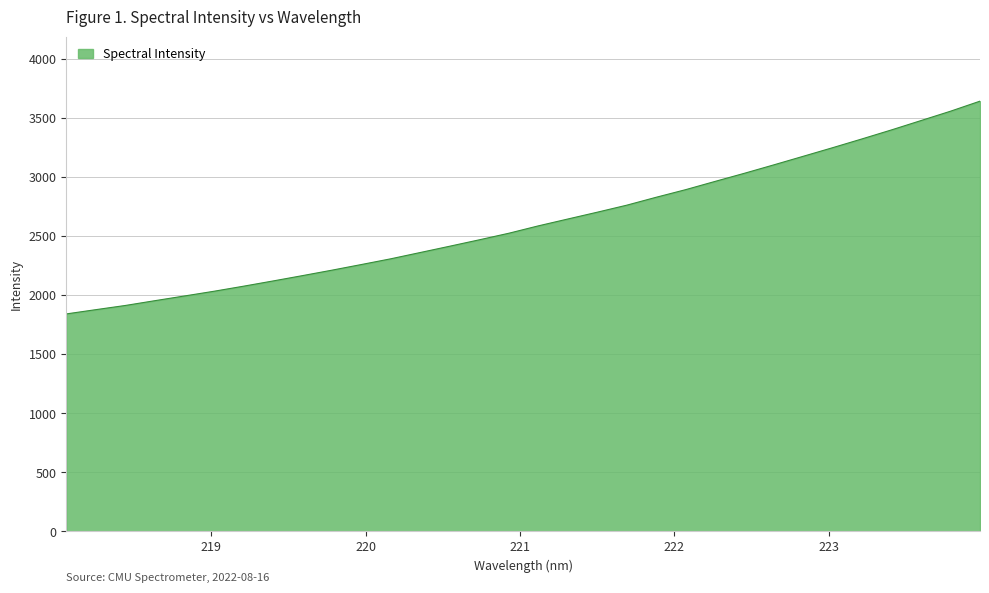

What is the maximum value shown in the chart?

3640.8